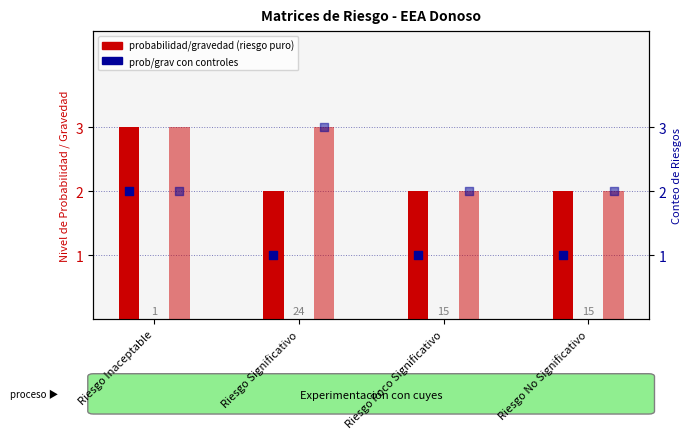

Is the value of GRAV (Riesgo Puro) at Riesgo Significativo greater than the value of PROB (Con Controles) at Riesgo Significativo?

Yes